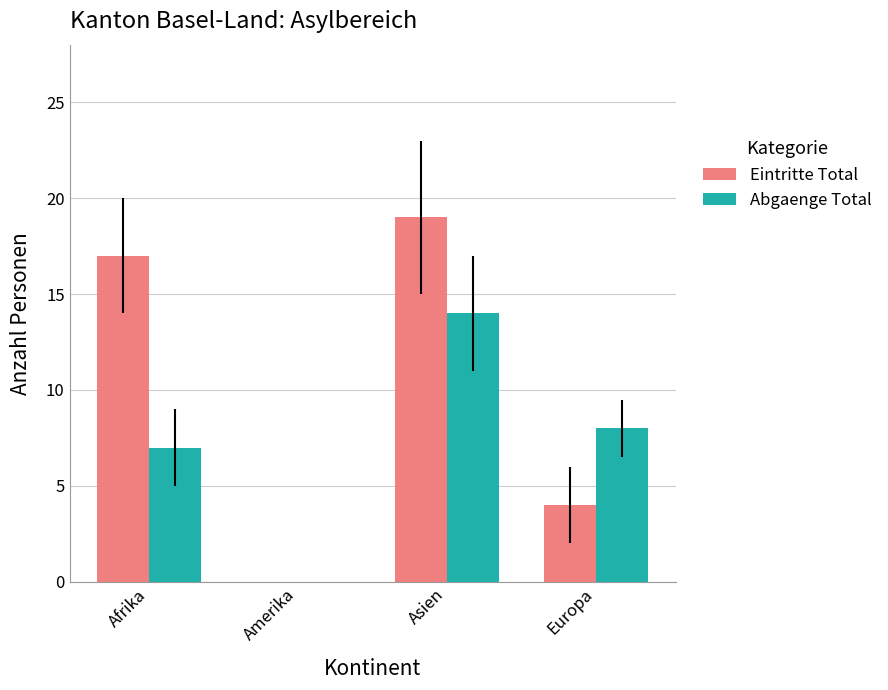

What is the total value across all series at Europa?

12